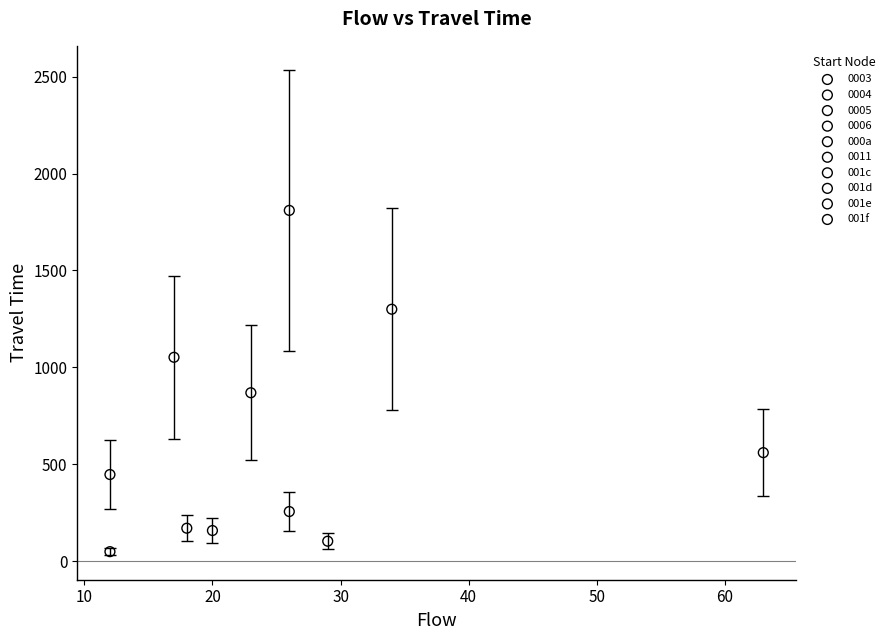

What are all the series names shown in the legend?

0003, 0004, 0005, 0006, 000a, 0011, 001c, 001d, 001e, 001f